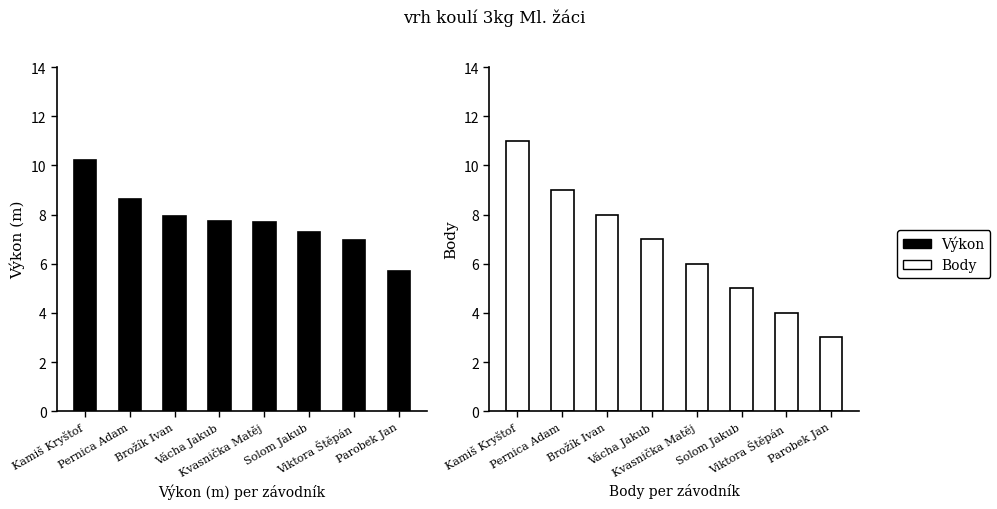

At how many categories does at least one series exceed 6?

7